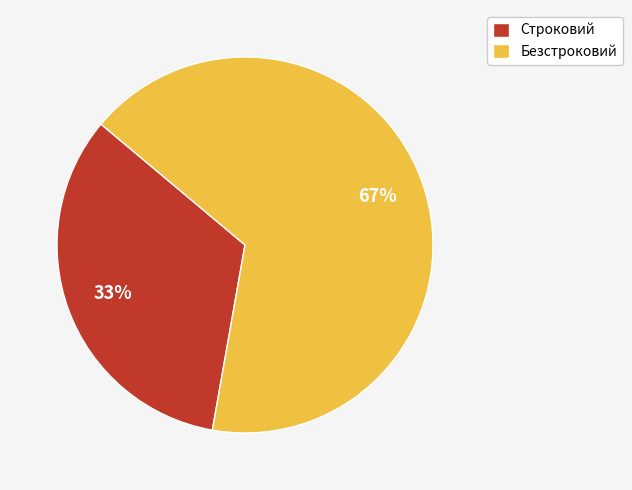

Which slice represents more than half of the pie?

Безстроковий